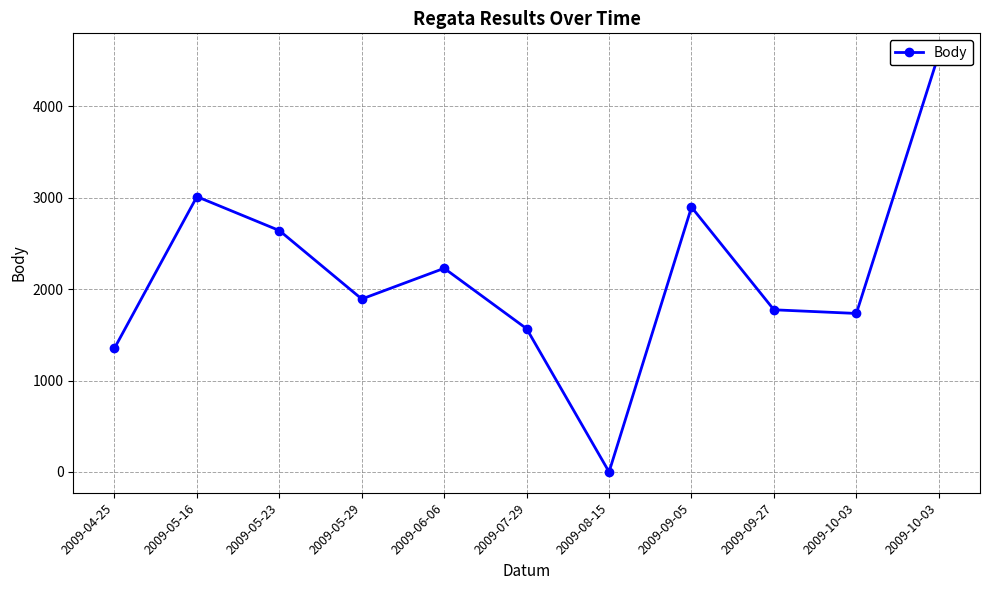

Reading right to left, transcribe all the data shown in this chart.

2009-10-03=4570	2009-10-03=1734	2009-09-27=1774	2009-09-05=2897	2009-08-15=0	2009-07-29=1567	2009-06-06=2228	2009-05-29=1892	2009-05-23=2641	2009-05-16=3012	2009-04-25=1354